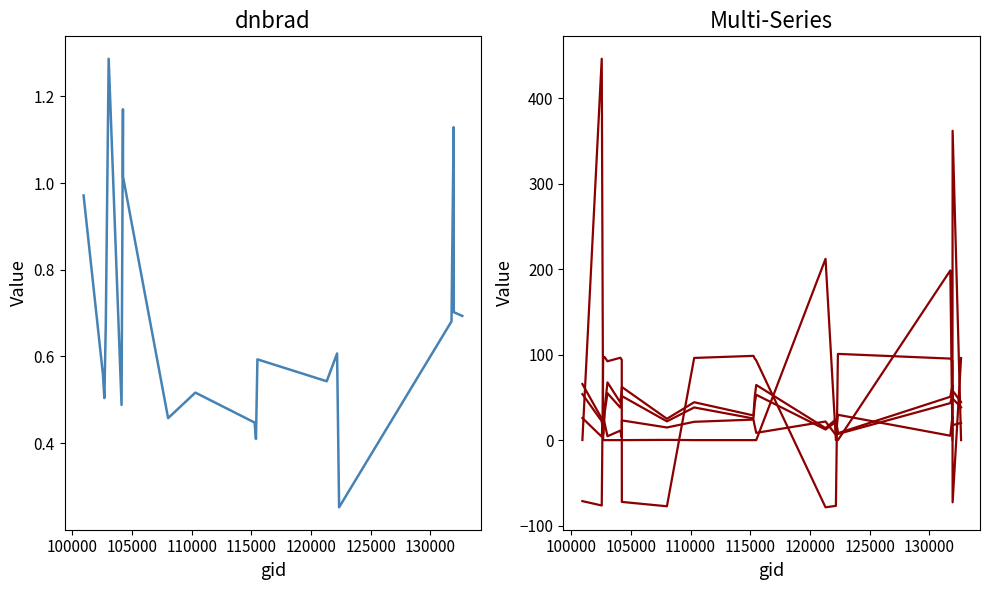

Reading right to left, what are all the values shown in this chart?

dnbrad: 0.7	0.7	1.1	0.7	0.3	0.6	0.5	0.6	0.4	0.4	0.5	0.5	1.0	1.2	0.5	1.3	0.7	0.5	0.6	1.0
sata: 96.0	-72.8	92.9	95.4	100.9	-76.9	-78.6	93.3	95.5	98.6	96.2	-77.4	-72.3	94.0	96.4	92.3	97.1	97.6	-76.5	-71.4
satz: 44.5	57.9	64.4	50.7	8.1	24.3	14.1	64.5	50.9	28.9	44.3	25.0	62.2	60.2	44.0	67.6	36.6	7.1	25.2	65.7
scan_angle: 38.4	48.6	53.0	43.3	7.2	21.4	12.4	53.1	43.4	25.3	38.2	21.9	51.6	50.2	38.0	54.9	31.8	6.3	22.1	53.8
mlines_scaled: 20.1	17.6	28.1	5.2	29.6	6.0	21.8	8.5	16.4	24.0	21.4	14.8	23.1	3.2	11.1	4.5	20.1	27.4	4.0	25.8
li_scaled: 0.0	362.0	0.0	198.6	0.0	0.0	212.1	0.0	0.0	0.0	0.0	0.3	0.0	0.0	0.0	0.0	0.0	0.1	446.3	0.1